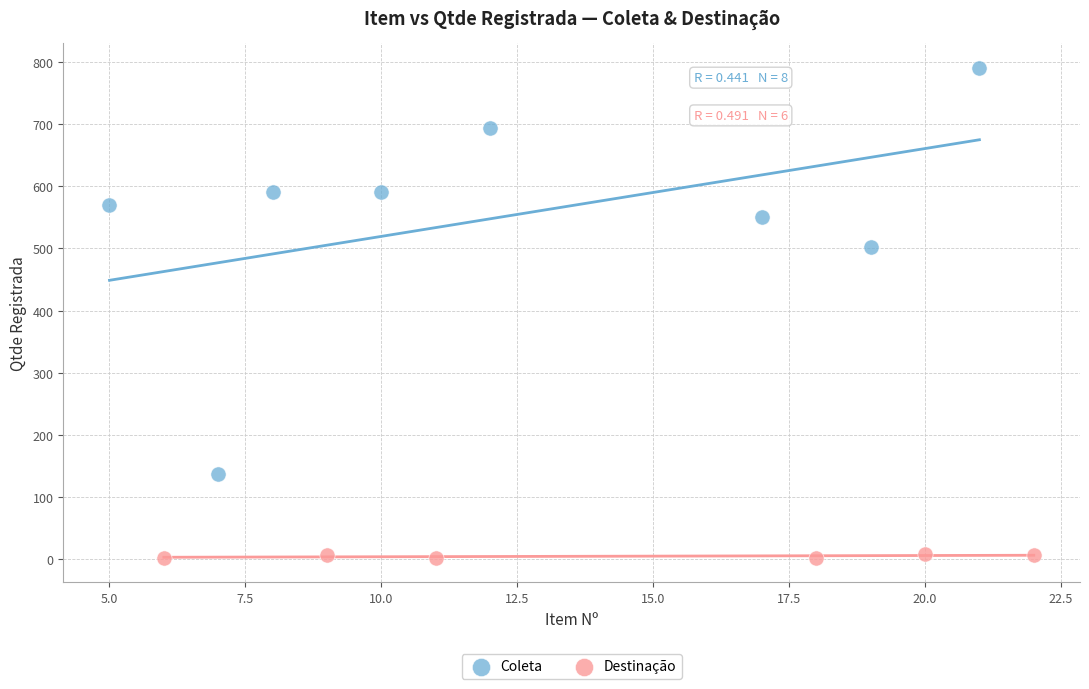

Which series contains the highest Y value?

Coleta